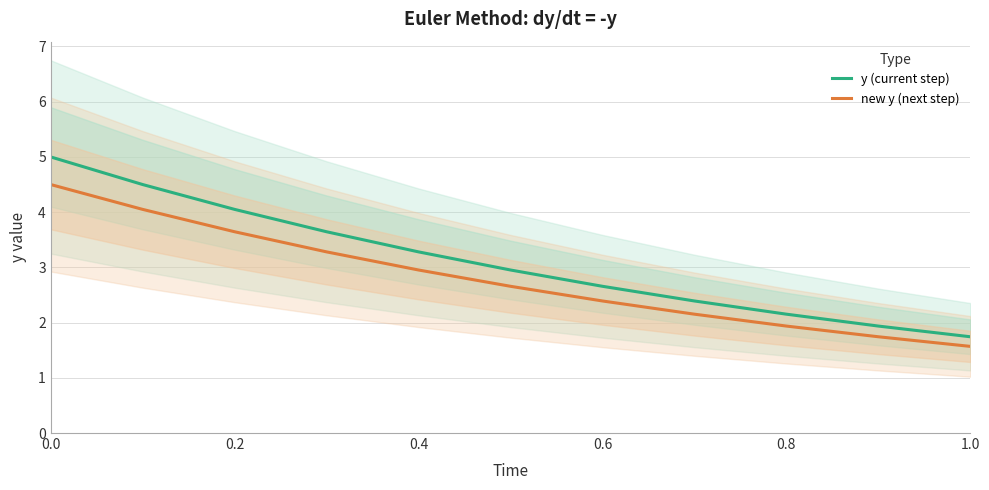

True or false: new y (next step) and y (current step) cross at least once.

False